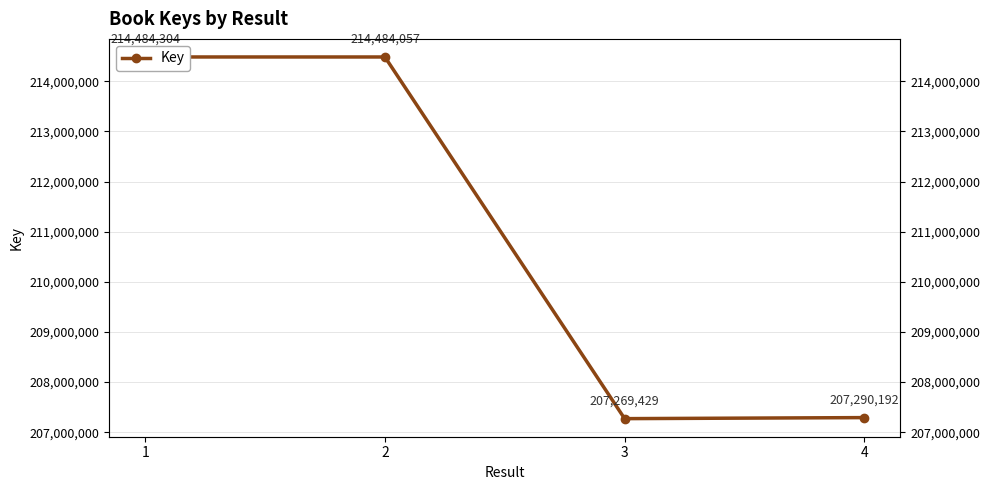

At which label does the data first exceed 214484057?

1